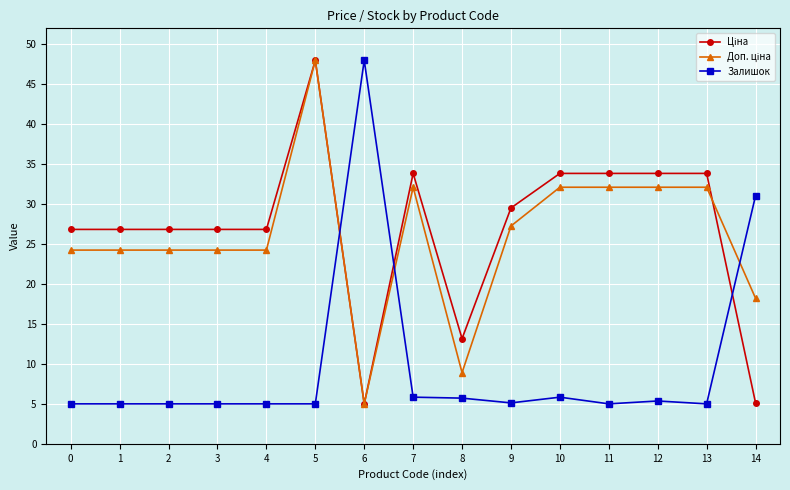

What is the spread (max minus min) of values at 13?

28.8